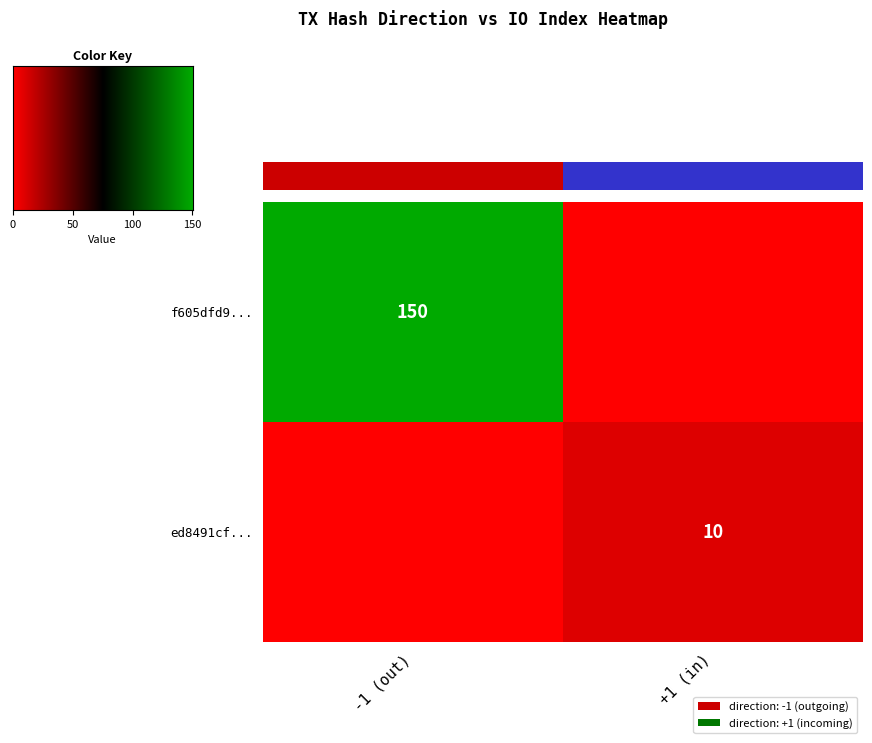

The ed8491cf... series shows 10 at +1 (in). True or false?

True